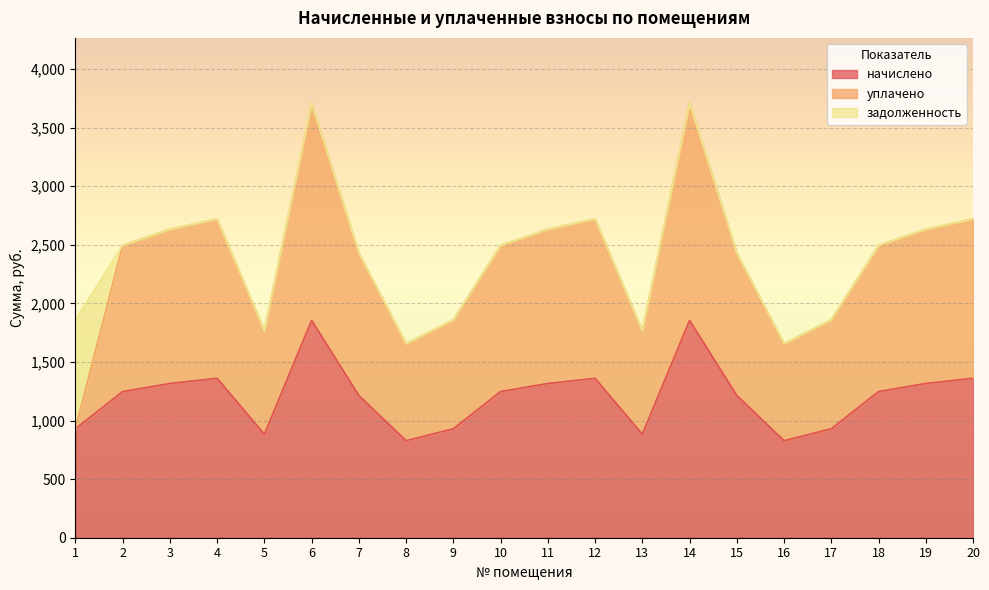

Does the chart display data point markers on the line(s)?

No